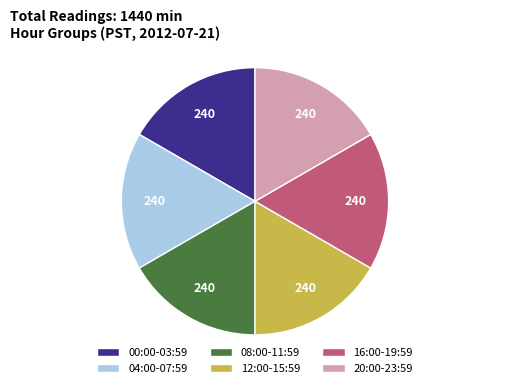

How many segments does this pie chart have?

6